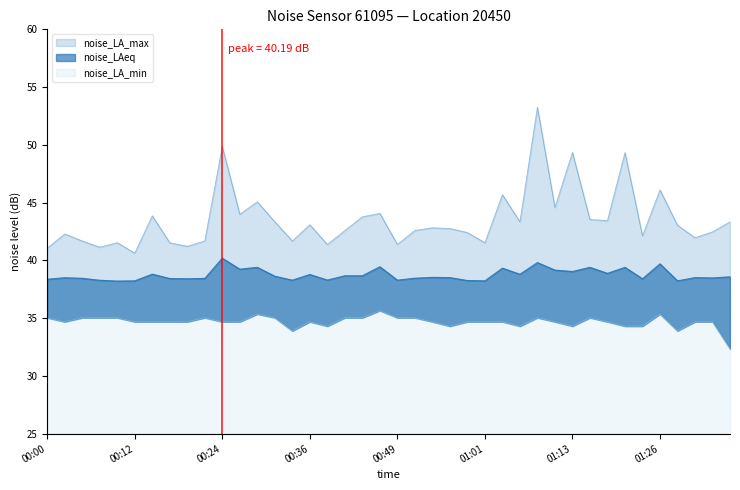

Where is noise_LAeq nearest to the value 39?

01:13